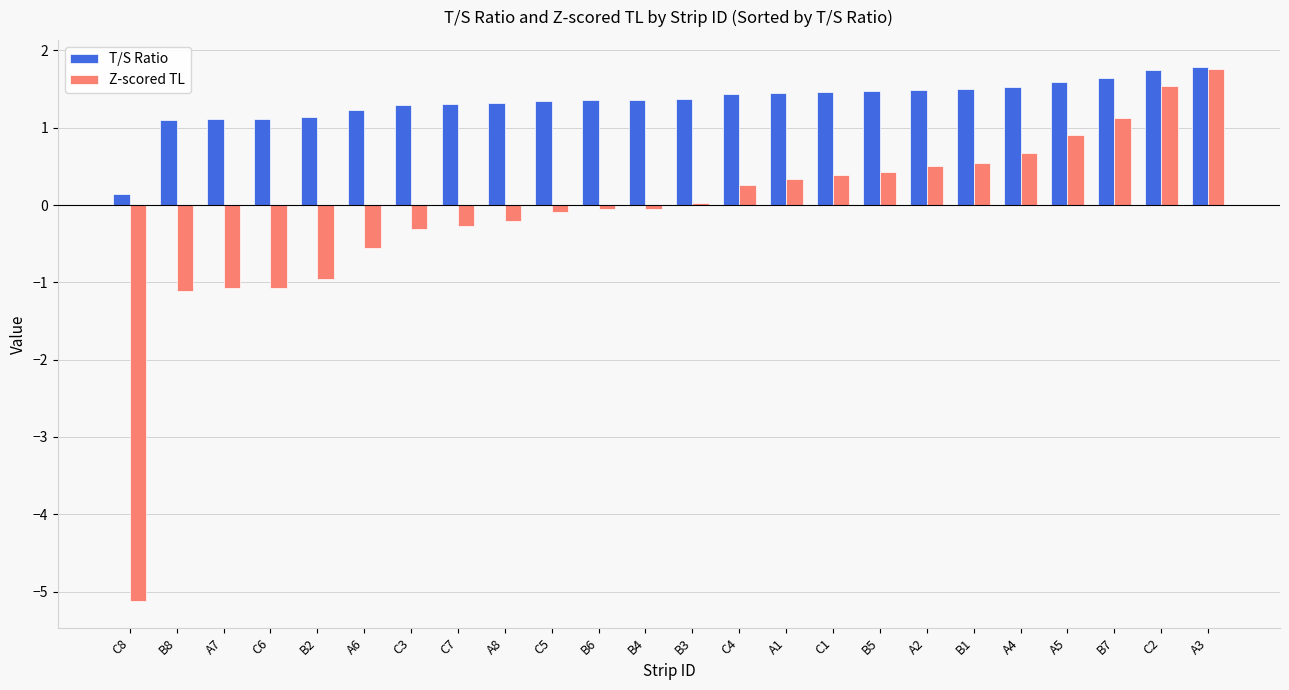

How many bars are there in total?

48